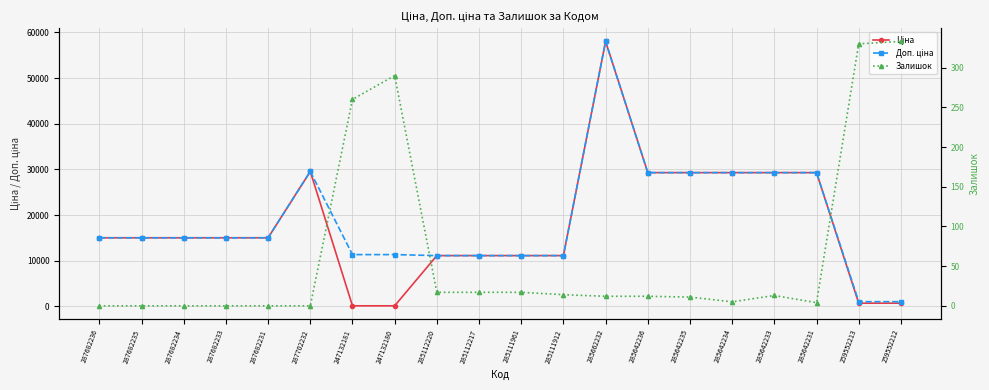

Reading right to left, list all the values displayed in this chart.

Ціна: 259552212=689.1	259552213=689.1	285642231=29294.9	285642233=29294.9	285642234=29294.9	285642235=29294.9	285642236=29294.9	285662232=58037.0	285111912=11113.6	285111961=11113.6	285112217=11113.6	285112220=11113.6	247132180=113.3	247132181=113.3	287702232=29548.9	287682231=15019.2	287682233=15019.2	287682234=15019.2	287682235=15019.2	287682236=15019.2
Доп. ціна: 259552212=1017.8	259552213=1017.8	285642231=29294.9	285642233=29294.9	285642234=29294.9	285642235=29294.9	285642236=29294.9	285662232=58037.0	285111912=11113.6	285111961=11113.6	285112217=11113.6	285112220=11113.6	247132180=11334.0	247132181=11334.0	287702232=29548.9	287682231=15019.2	287682233=15019.2	287682234=15019.2	287682235=15019.2	287682236=15019.2
Залишок: 259552212=333.0	259552213=330.0	285642231=4.0	285642233=13.0	285642234=5.0	285642235=11.0	285642236=12.0	285662232=12.0	285111912=14.0	285111961=17.0	285112217=17.0	285112220=17.0	247132180=290.0	247132181=260.0	287702232=0.0	287682231=0.0	287682233=0.0	287682234=0.0	287682235=0.0	287682236=0.0